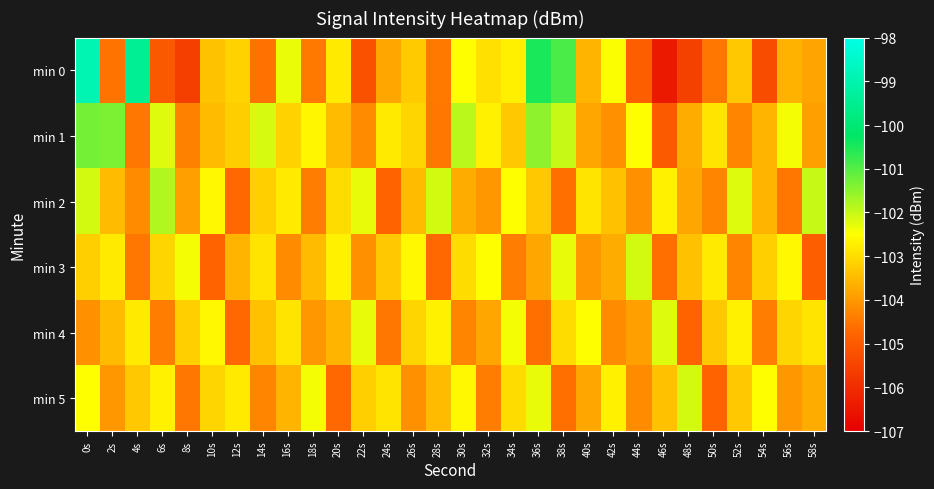

How many series are shown in this chart?

6